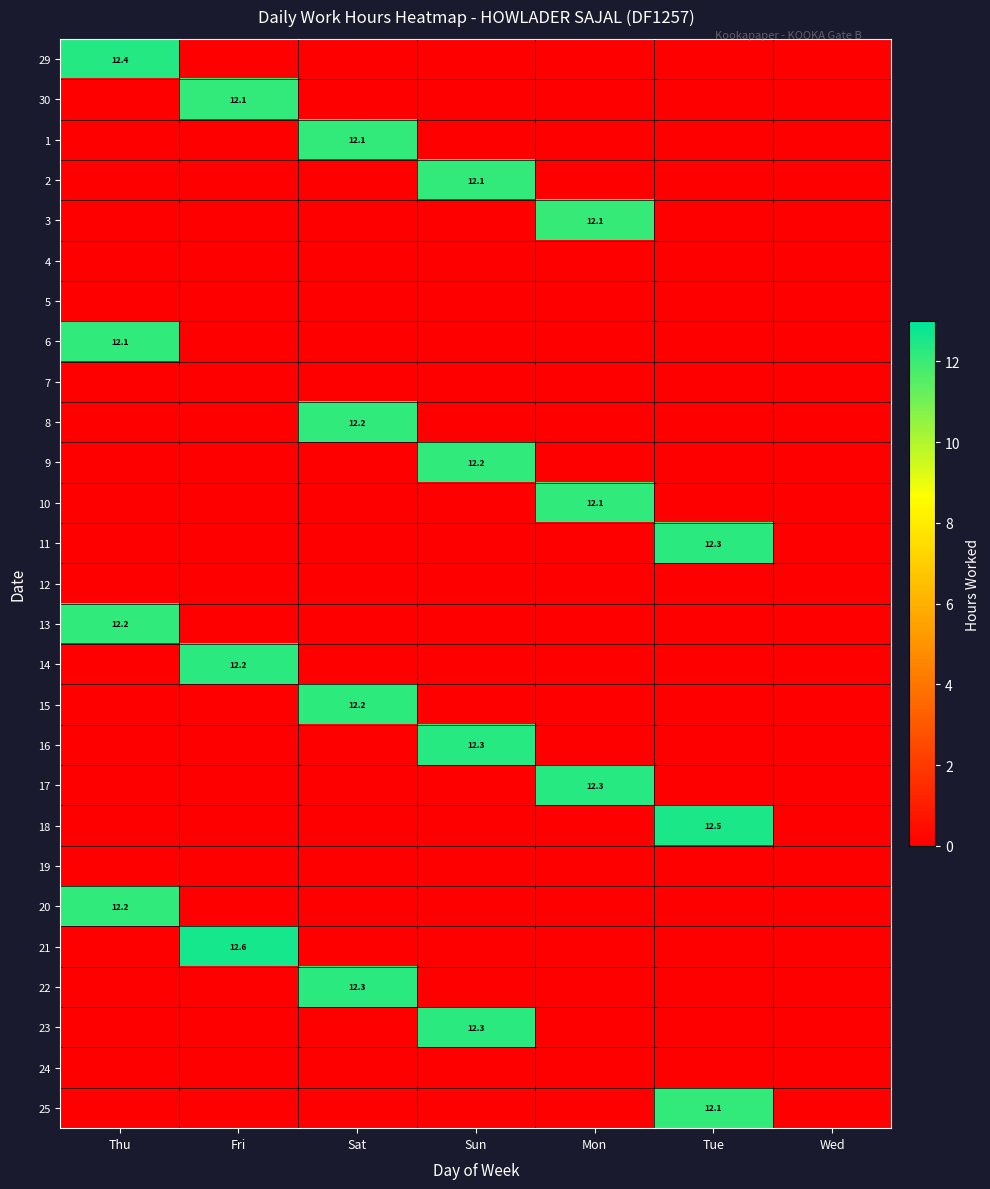

Is it true that 10 equals 16.0 at Mon?

False